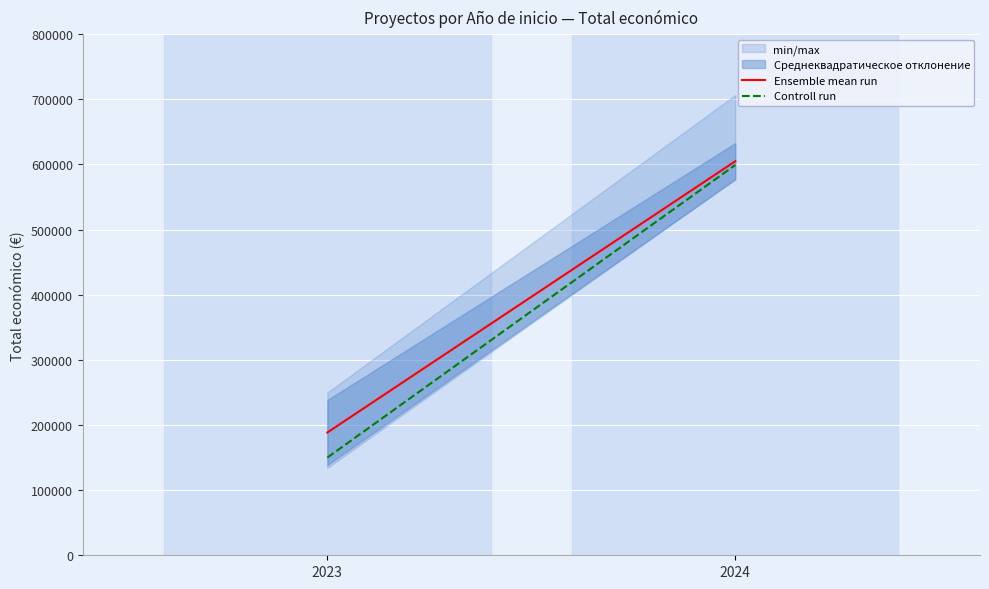

How many distinct data groups are displayed?

2